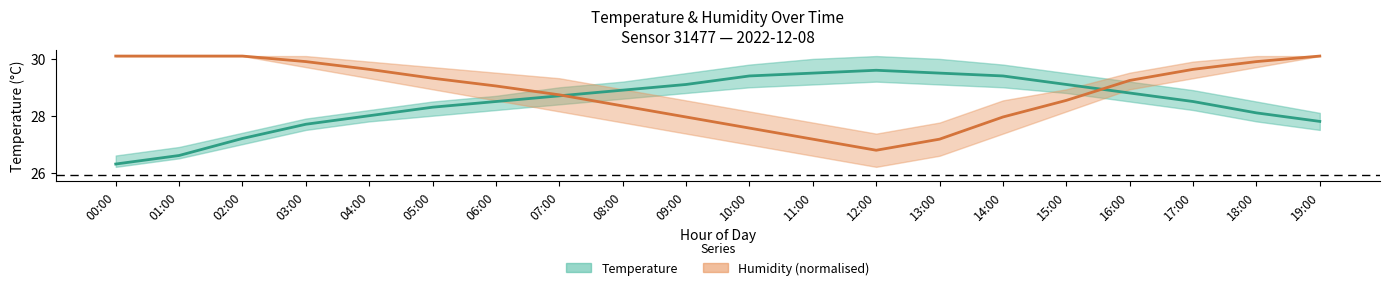

What is the label of the 10th point from the right?

10:00